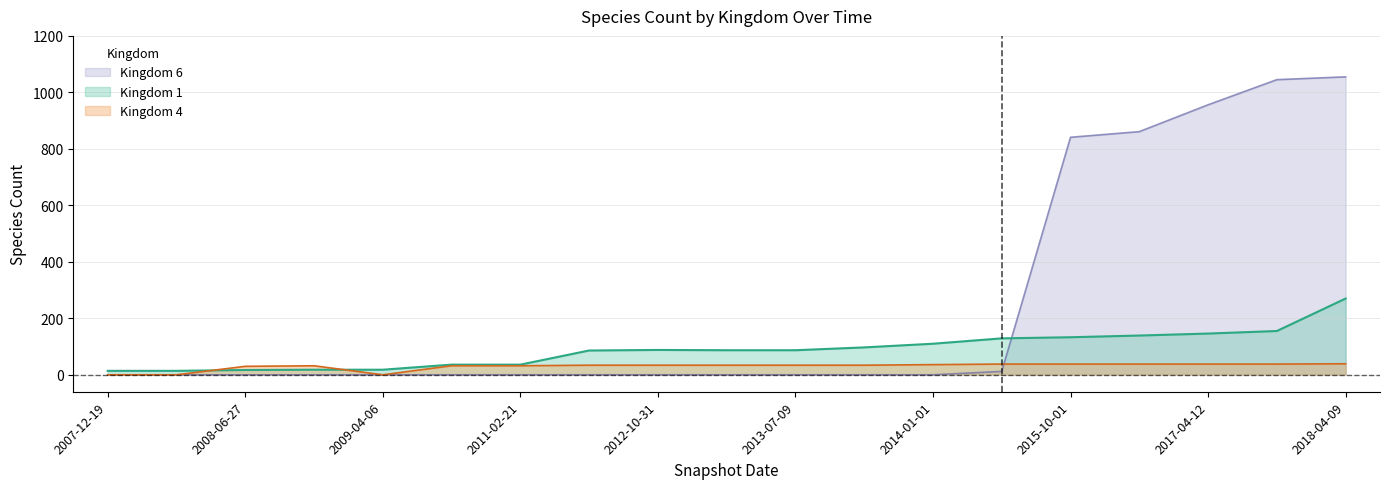

List the series in order of their overall mean, lowest first.

Kingdom 4, Kingdom 1, Kingdom 6